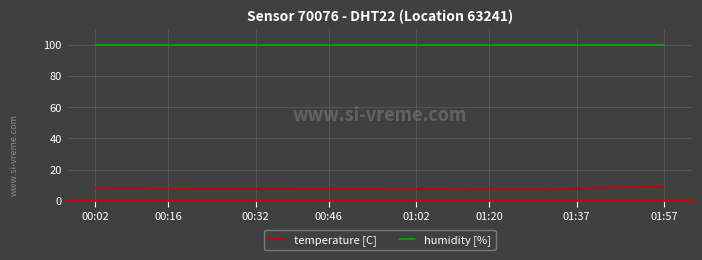

Which series has the largest range (max minus min)?

temperature [C]